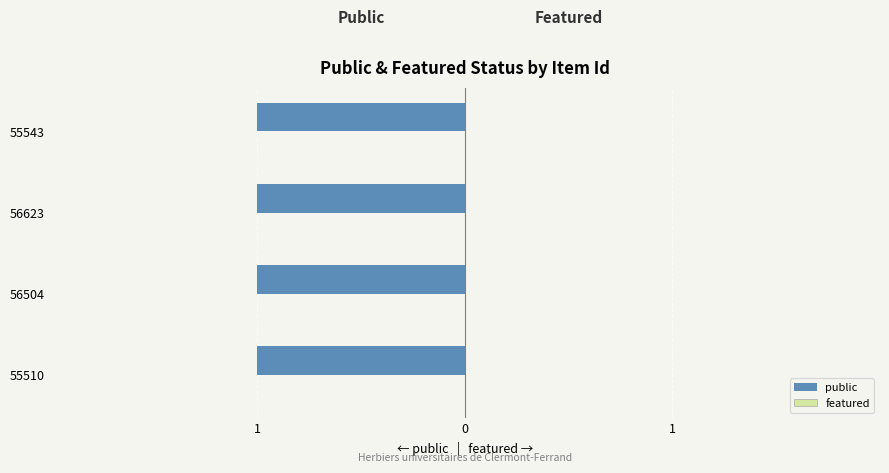

Reading right to left, transcribe all the data shown in this chart.

public: 55543=1	56623=1	56504=1	55510=1
featured: 55543=0	56623=0	56504=0	55510=0